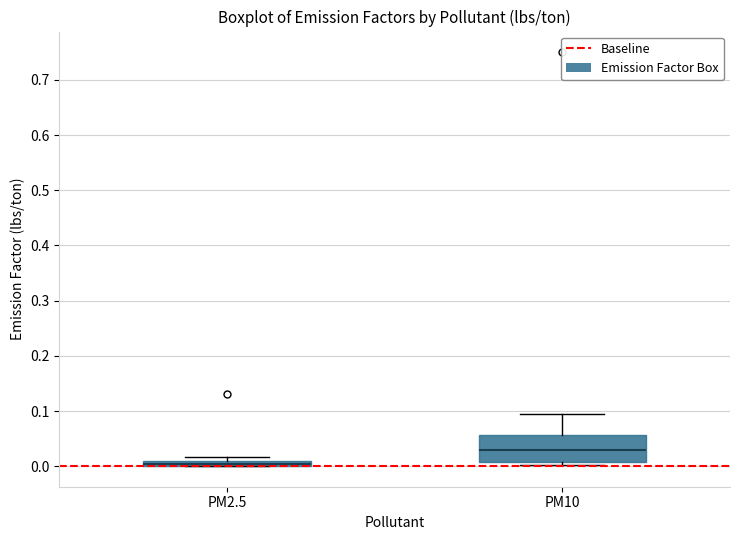

Which box is the tallest, from its lower edge to its upper edge?

PM10